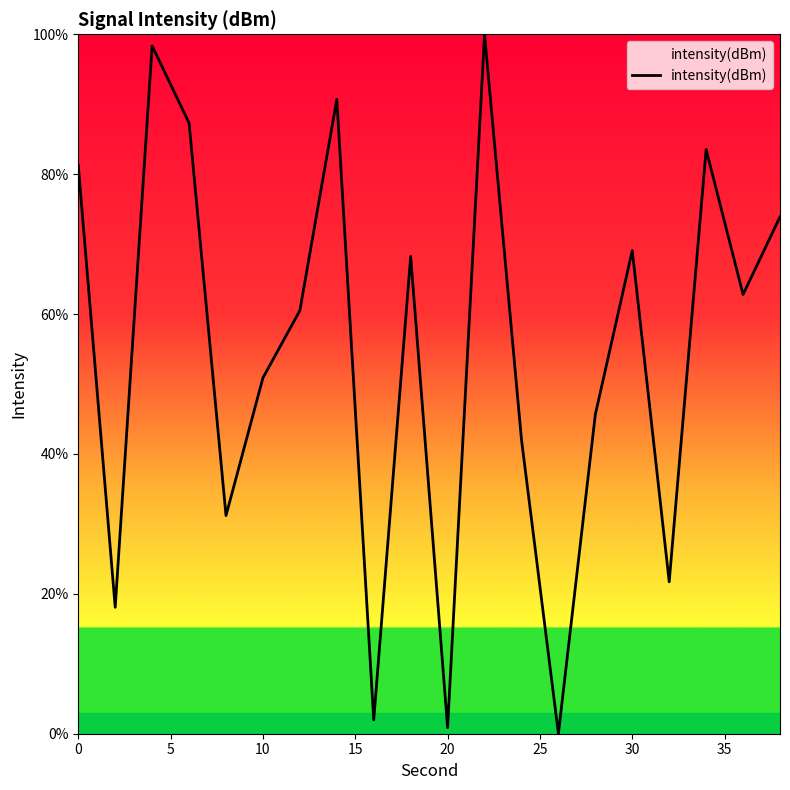

What is the maximum value shown in the chart?

100.0